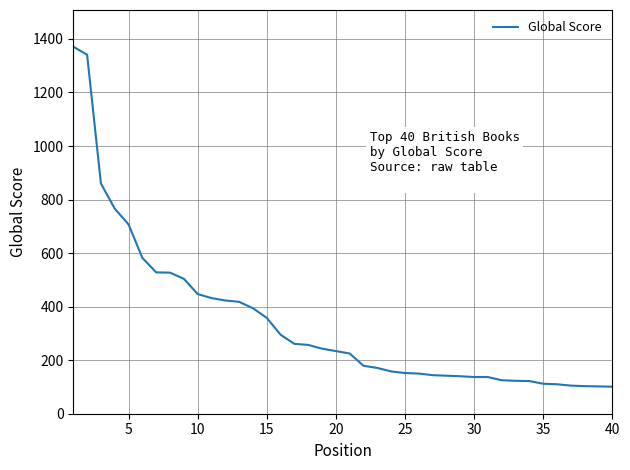

What is the maximum value shown in the chart?

1371